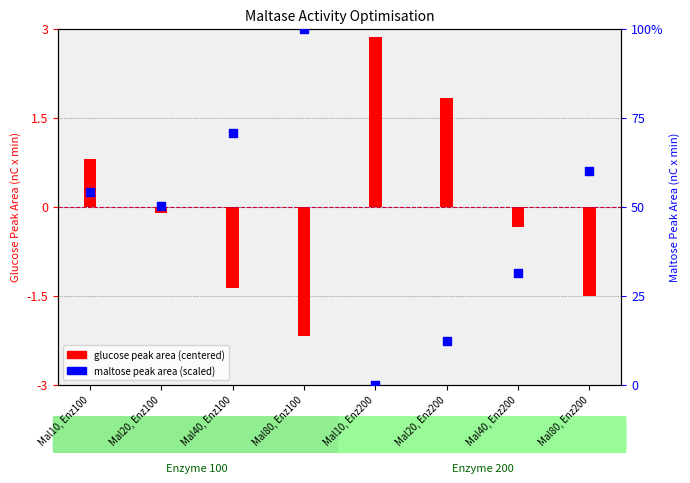

What is the total value across all series at Mal80, Enz200?

58.5